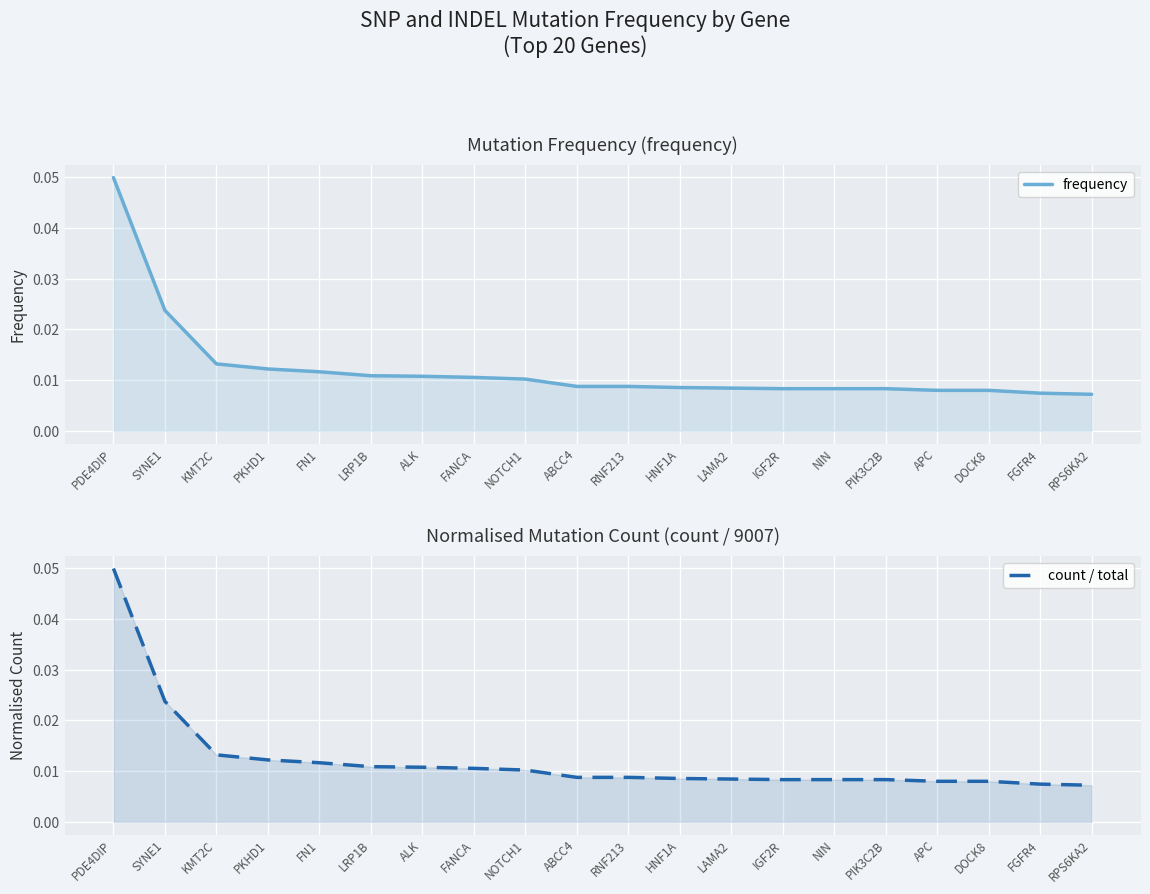

What position from the left is NIN?

15